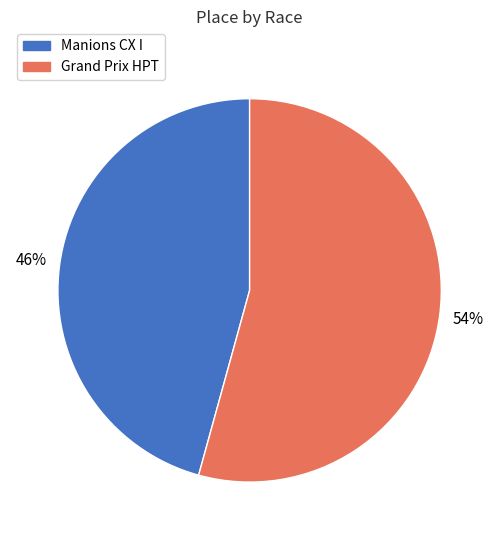

Rank the categories by value from highest to lowest.

Grand Prix HPT, Manions CX I